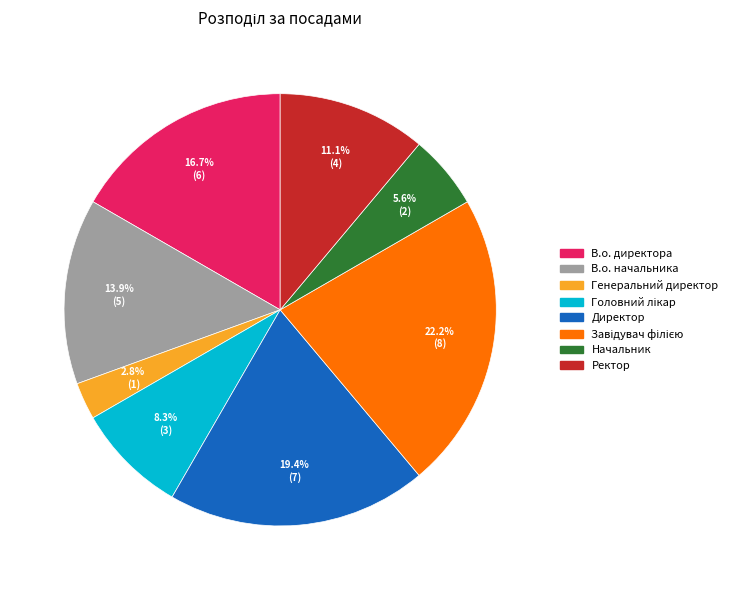

Does any single category account for the majority?

No